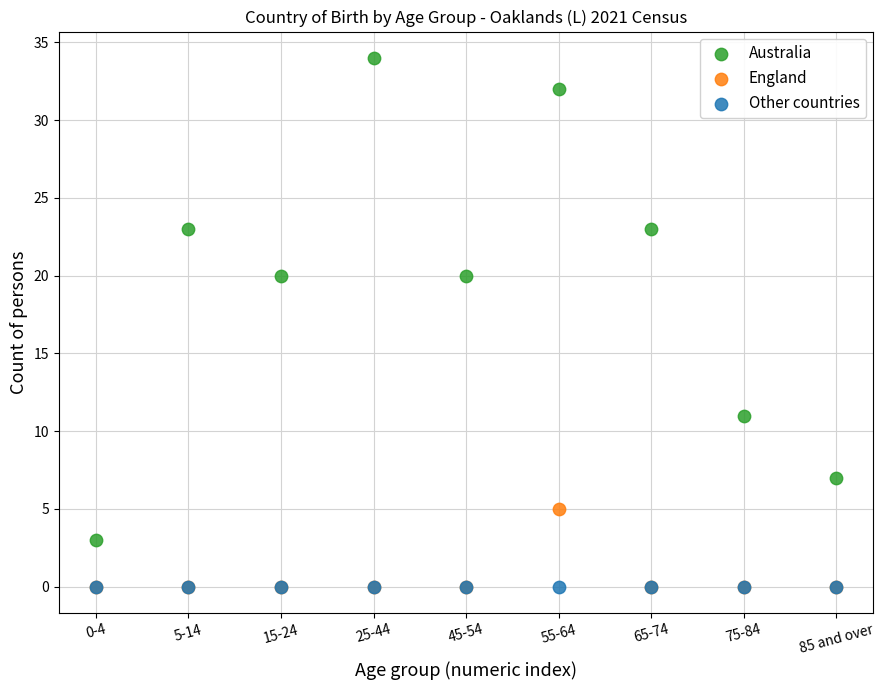

Which series reaches the maximum Y coordinate?

Australia